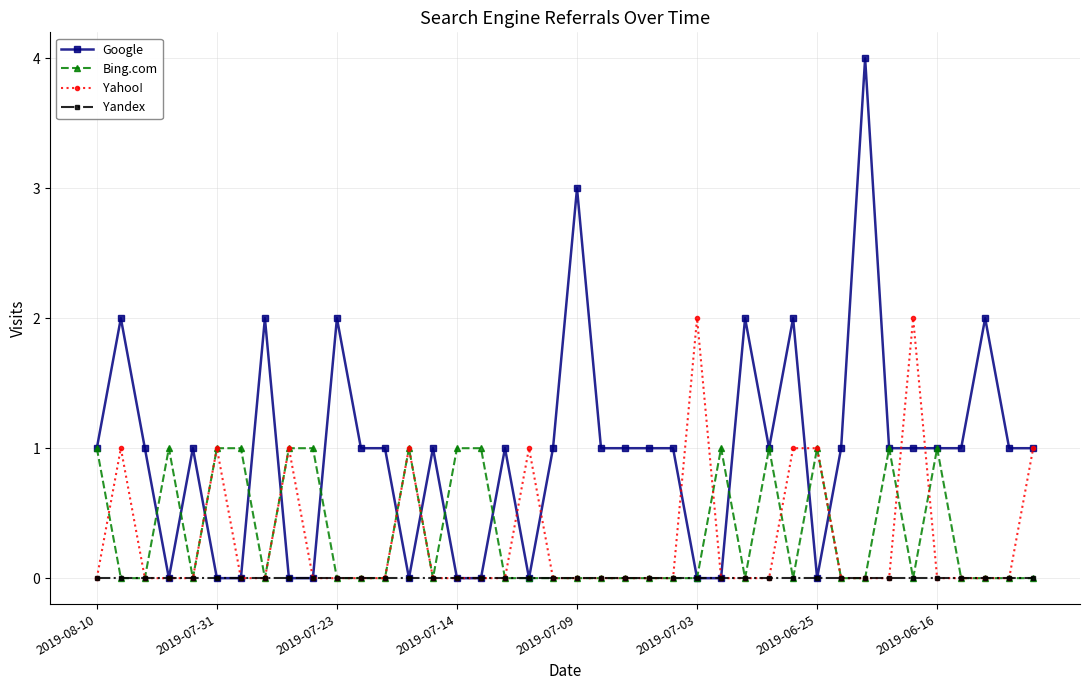

What is the difference between the maximum and minimum values in the Bing.com series?

1